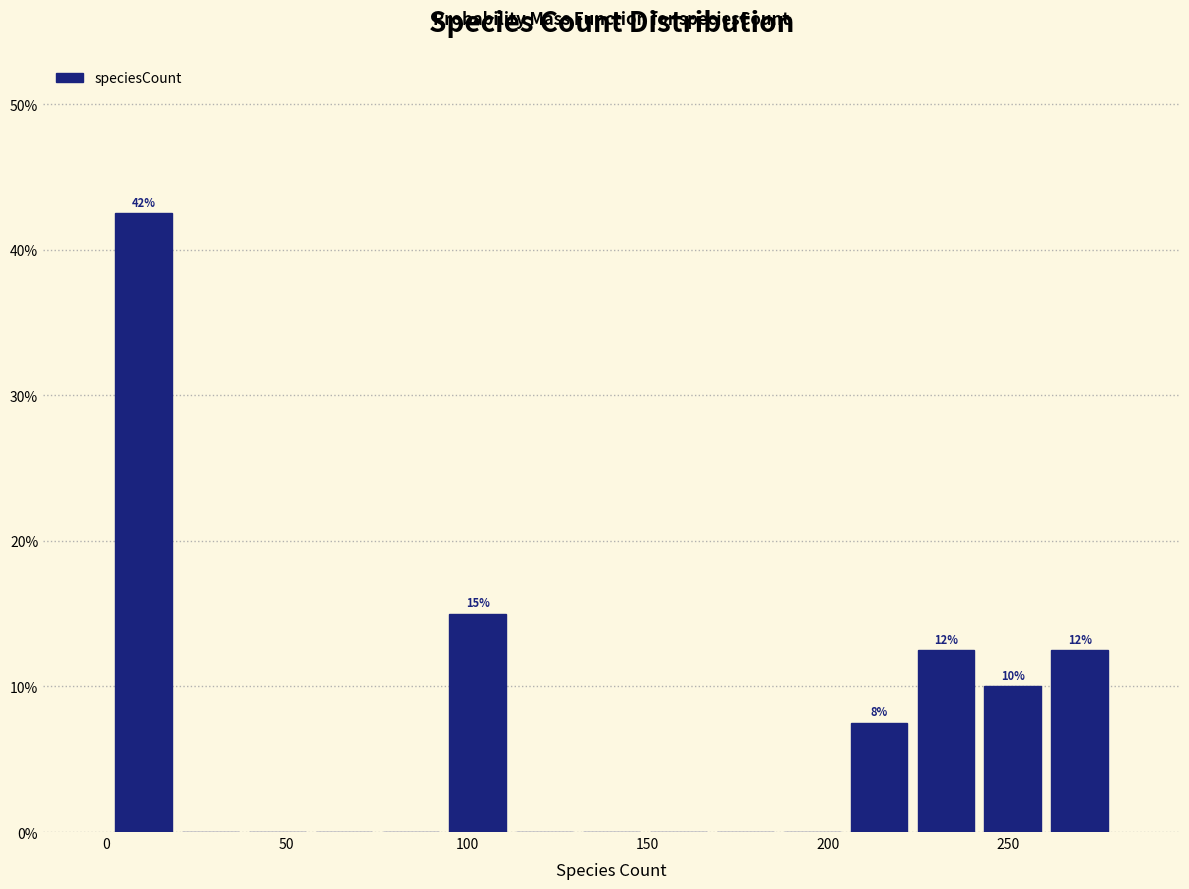

Read against the x-axis, roughly where is the centre of the tallest bar?

10